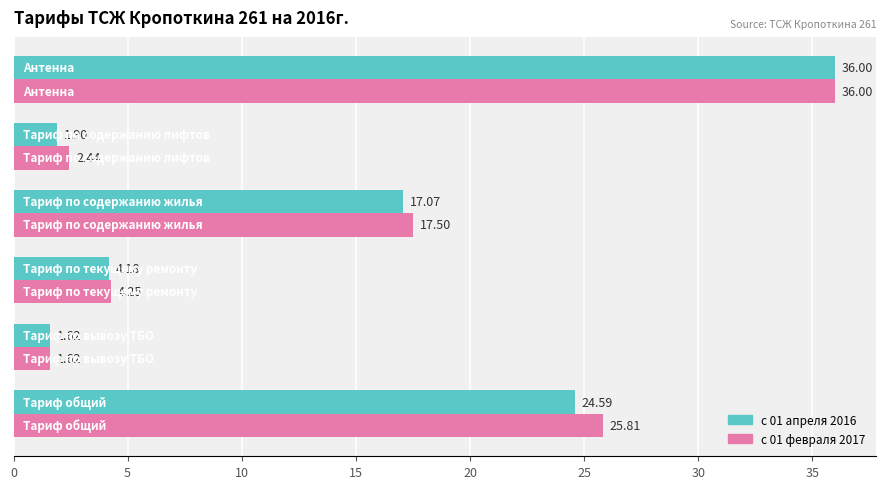

What is the difference between the maximum and minimum values in the с 01 февраля 2017 series?

34.4